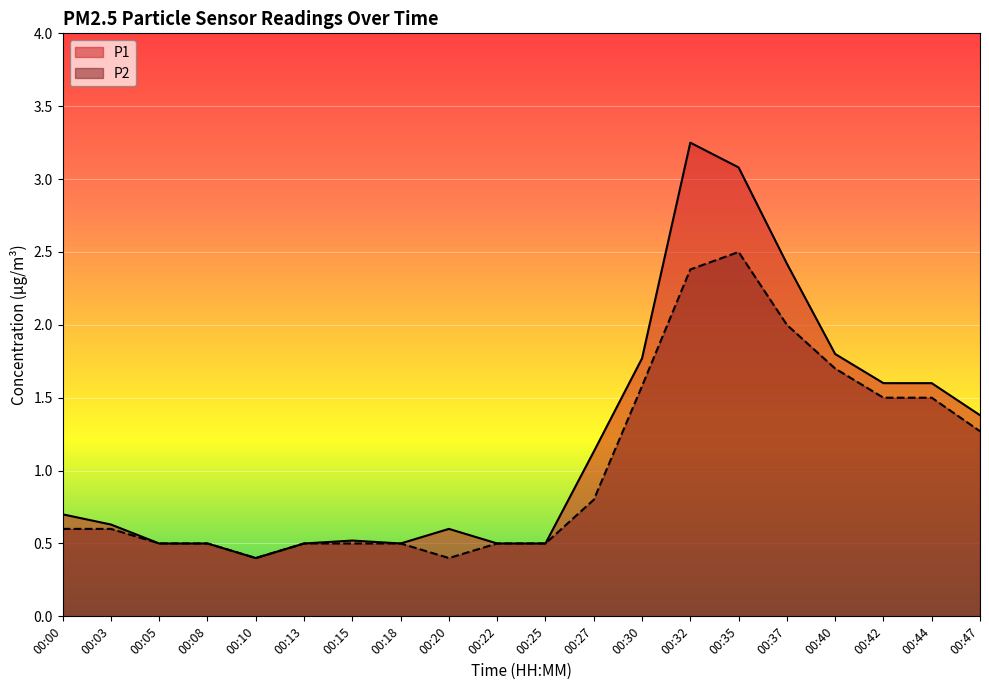

How many lines are shown in the chart?

2